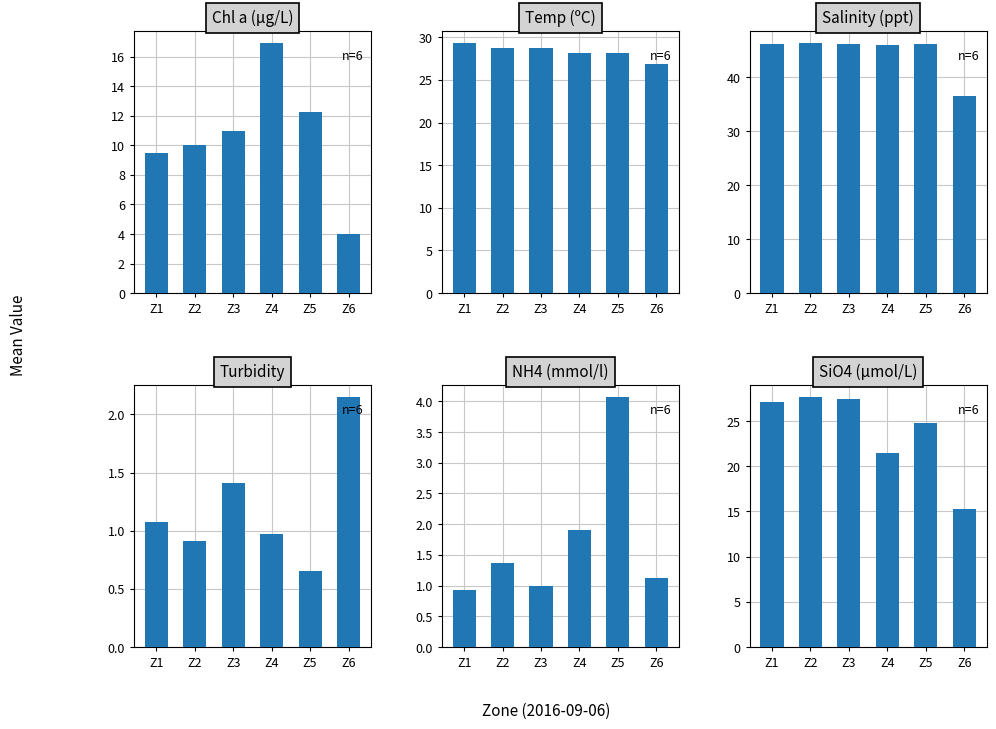

At which label is Chl a closest to 10?

Z2